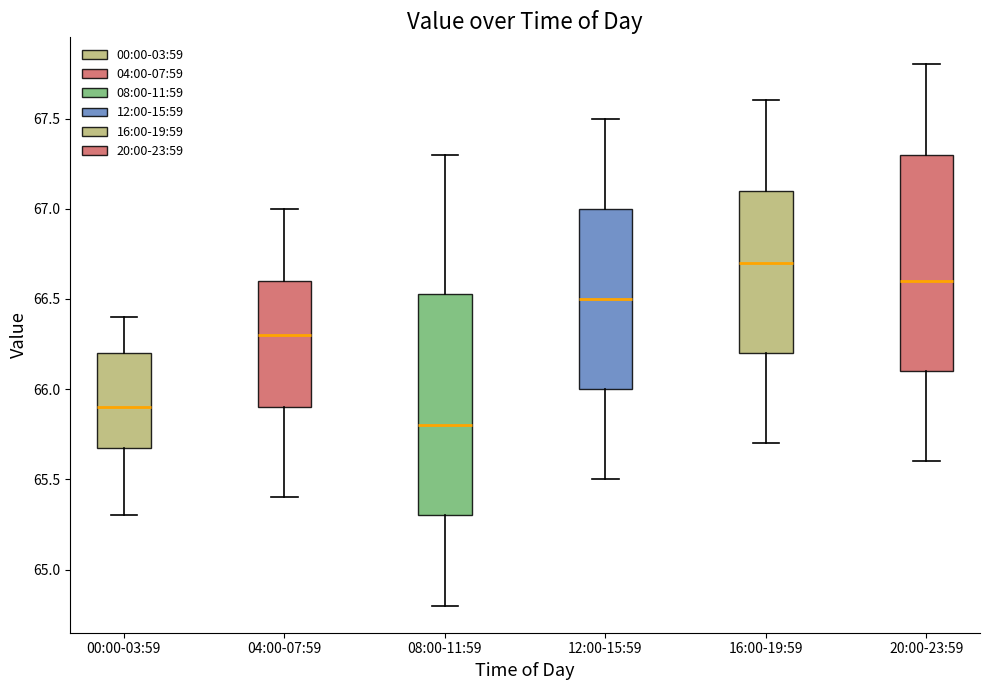

Reading left to right, read every box against the y-axis: the position of its median line, the range the box covers, and the ends of its whiskers. The values are not printed on the chart, so give them approximately, as read against the axis.

00:00-03:59: median 65.90, box 65.70 to 66.20, whiskers 65.30 to 66.40
04:00-07:59: median 66.30, box 65.90 to 66.60, whiskers 65.40 to 67.00
08:00-11:59: median 65.80, box 65.30 to 66.55, whiskers 64.80 to 67.30
12:00-15:59: median 66.50, box 66.00 to 67.00, whiskers 65.50 to 67.50
16:00-19:59: median 66.70, box 66.20 to 67.10, whiskers 65.70 to 67.60
20:00-23:59: median 66.60, box 66.10 to 67.30, whiskers 65.60 to 67.80